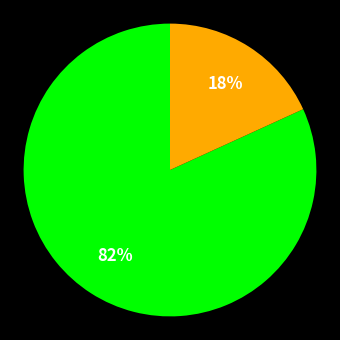

To the nearest percent, what is the average slice percentage?

50%